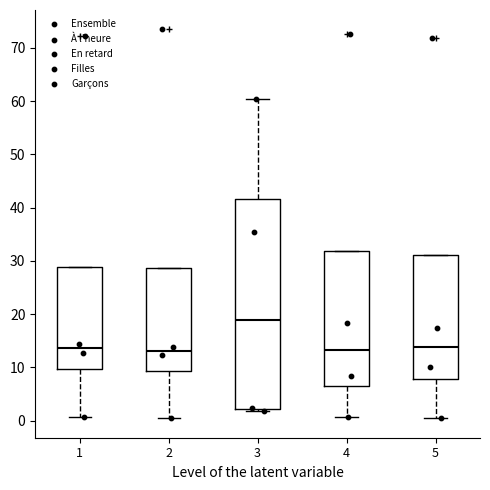

Comparing the boxes themselves (not the whiskers), which one is the tallest?

3